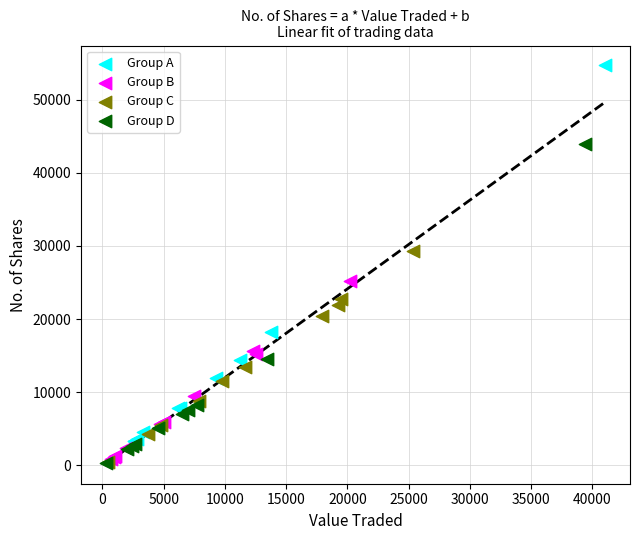

Which series has the largest Y range (max minus min)?

Group A